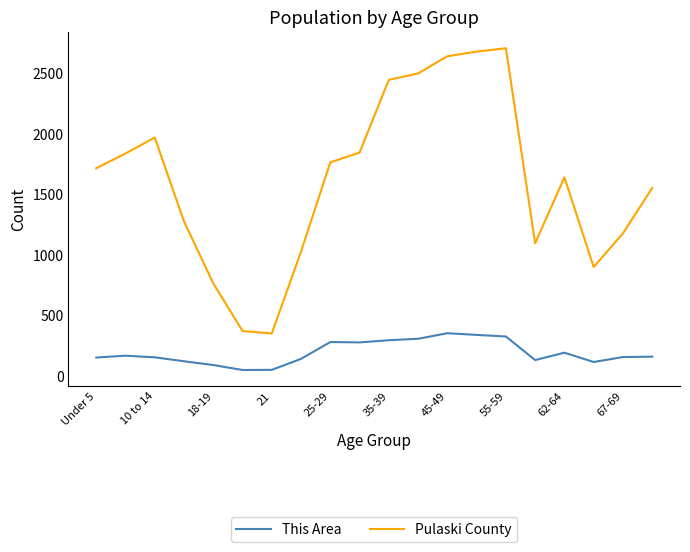

True or false: Pulaski County and This Area cross at least once.

False